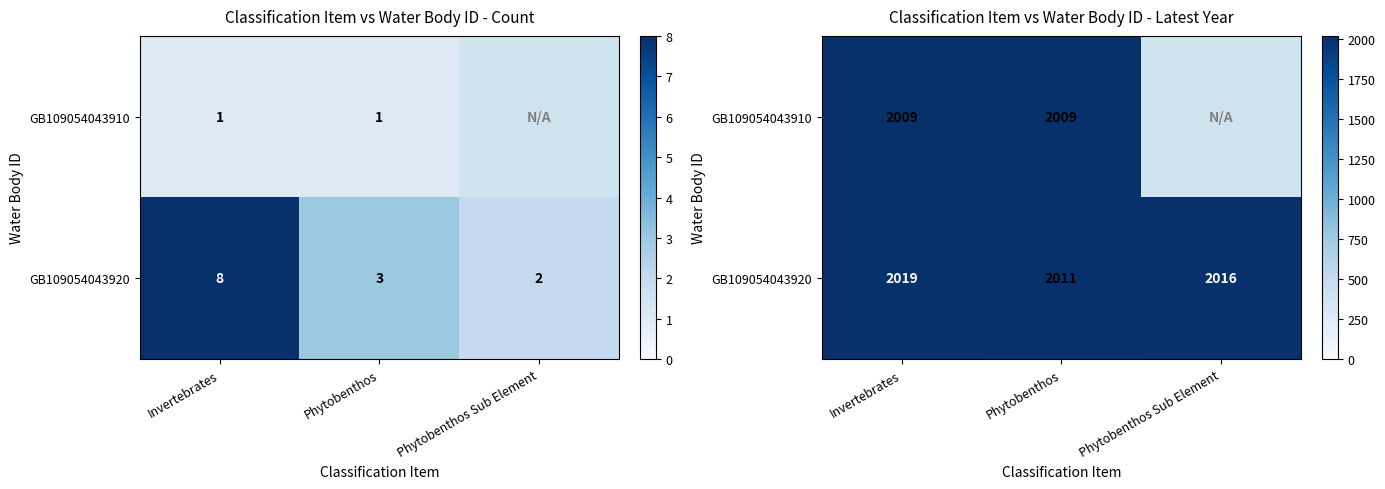

Is it true that GB109054043920 equals 3493.6 at Invertebrates?

False